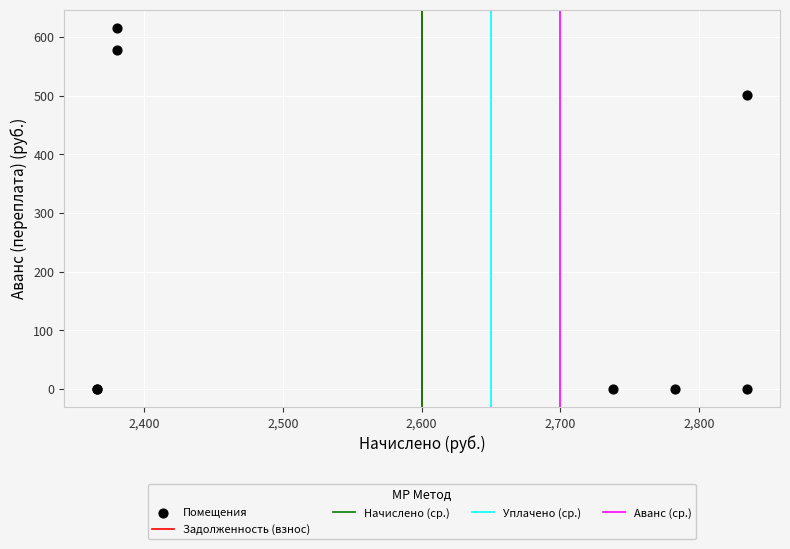

What Y value in the scatter plot is closest to 307?

501.5